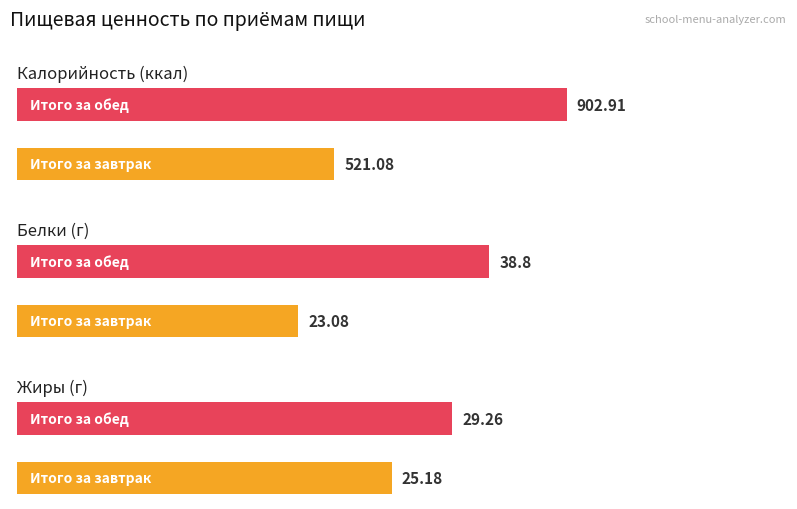

Between Итого за завтрак and Итого за обед, which series saw the biggest shift?

Калорийность